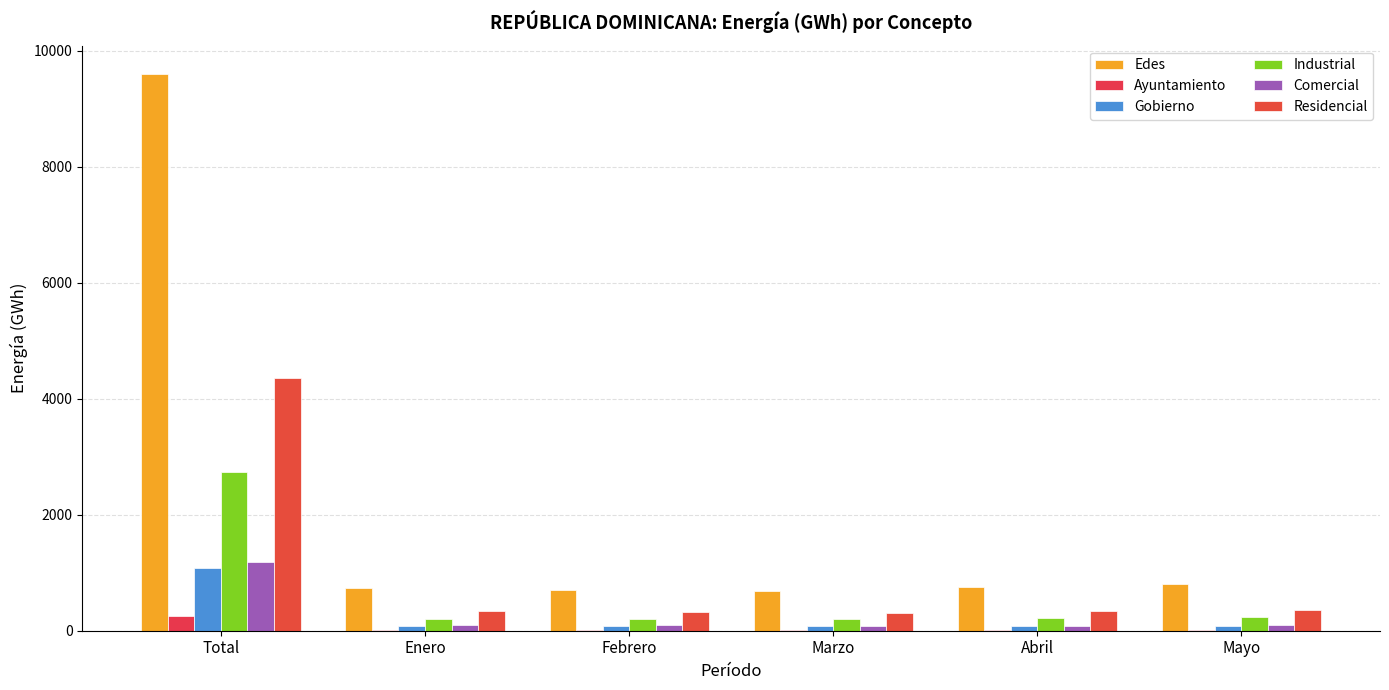

What is the sum of the Edes values at Total and Marzo?

10284.8